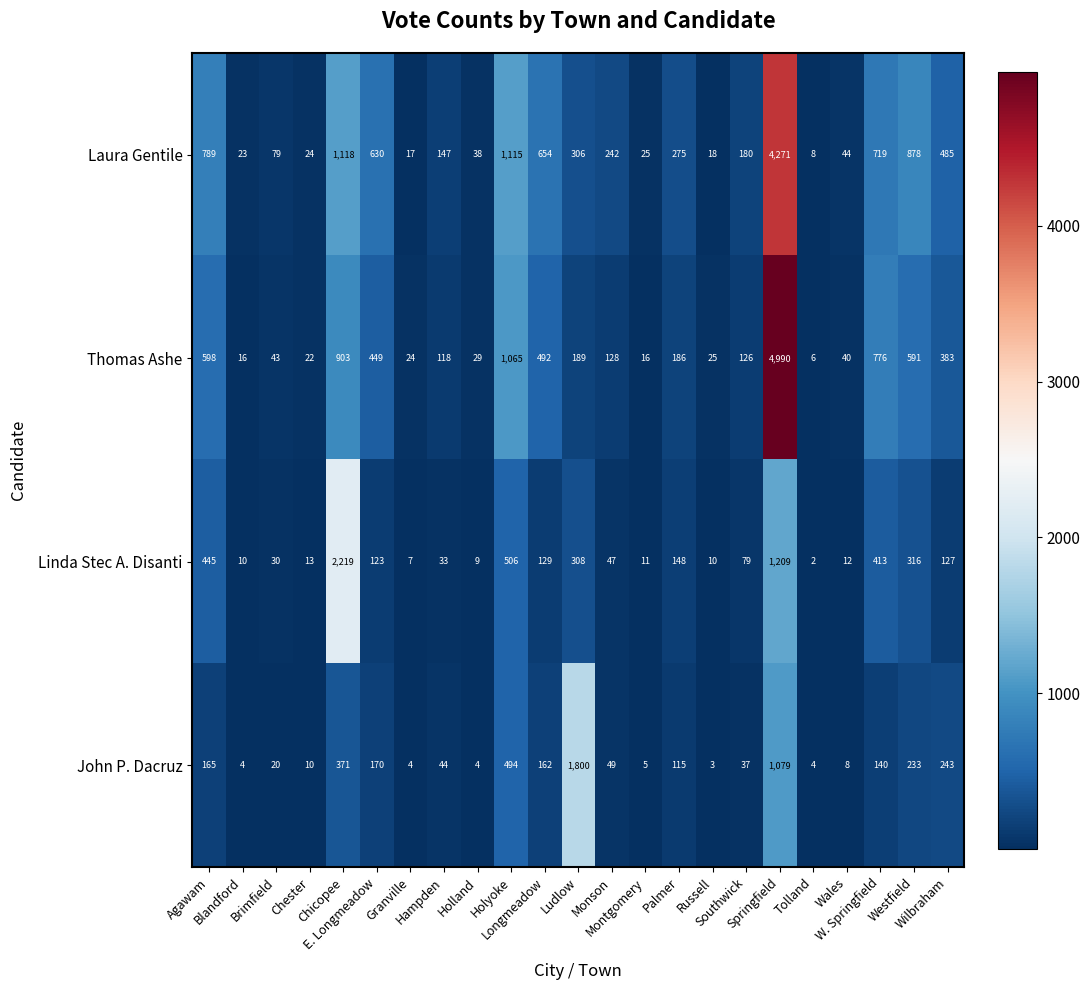

Which series has the widest spread of values?

Thomas Ashe